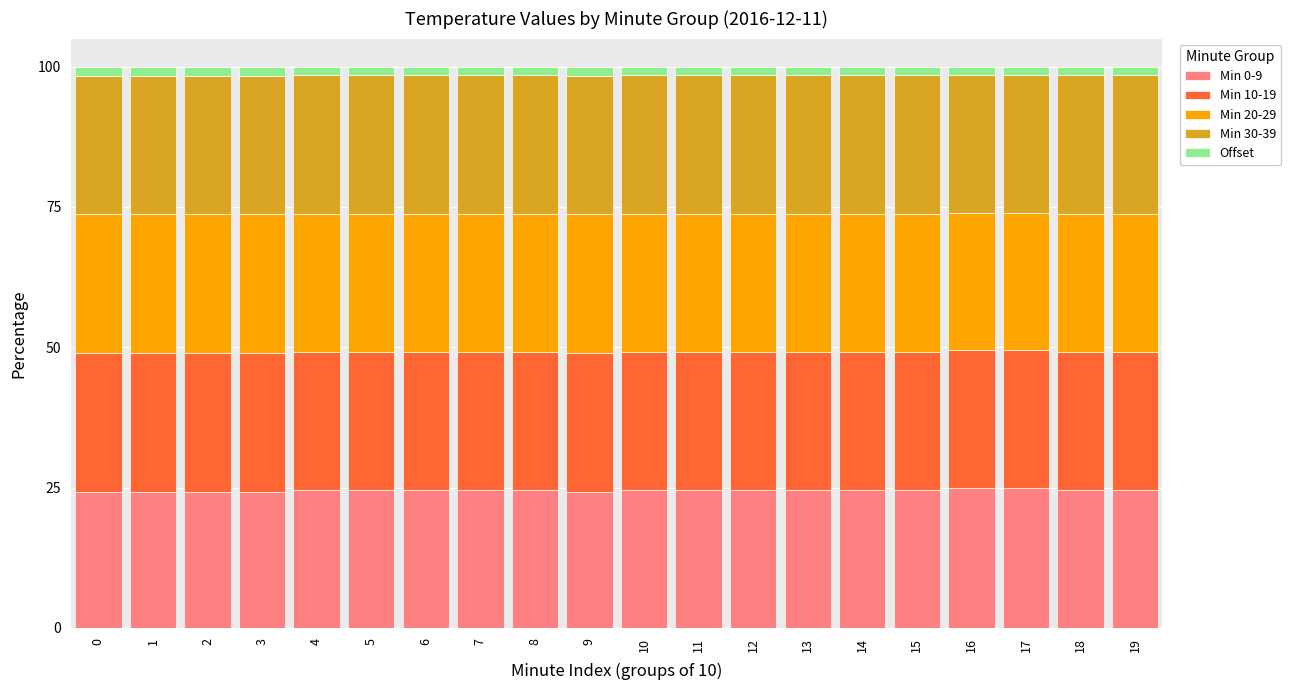

True or false: Min 30-39 has a value of 24.6 at 6.

True